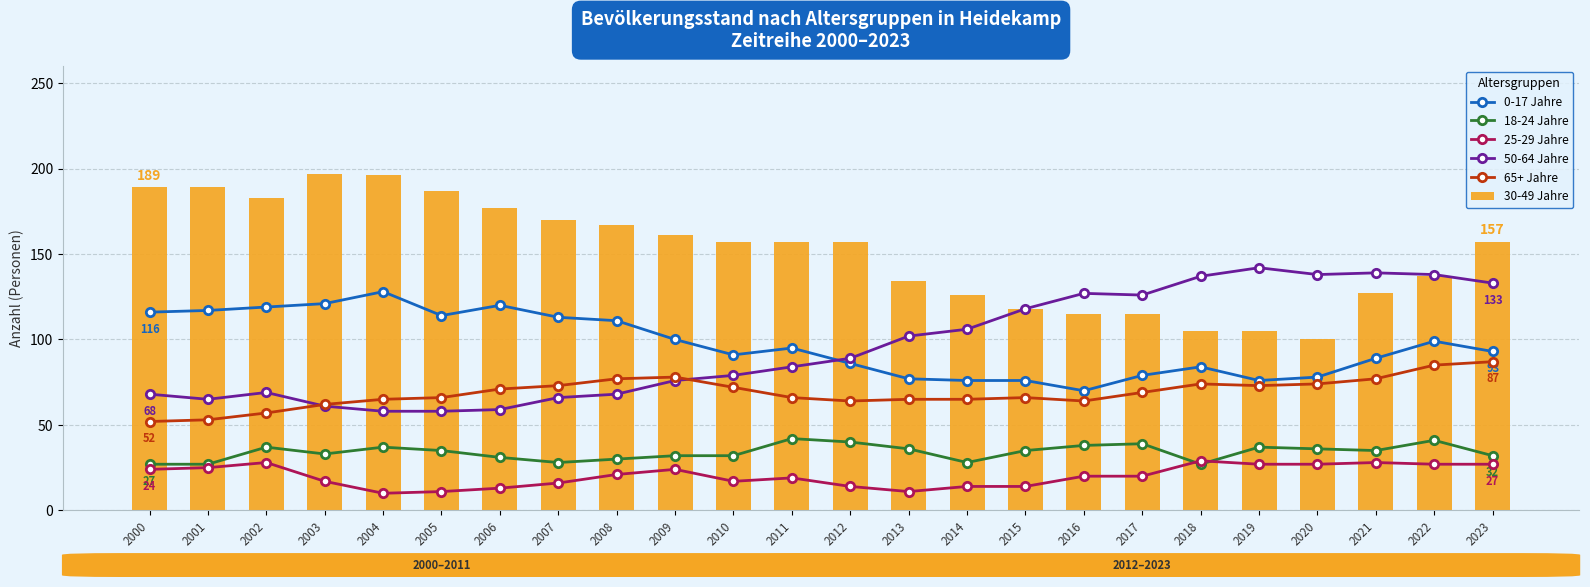

How many categories are shown in the chart?

24